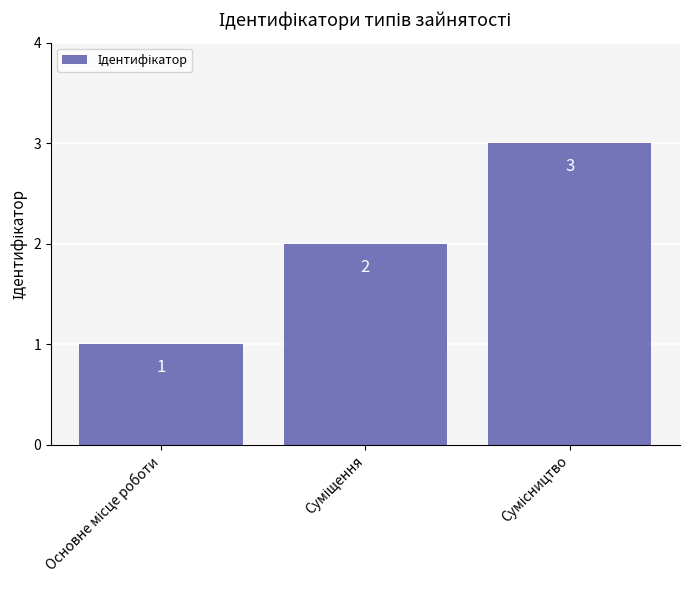

What is the difference between the maximum and second lowest values?

1